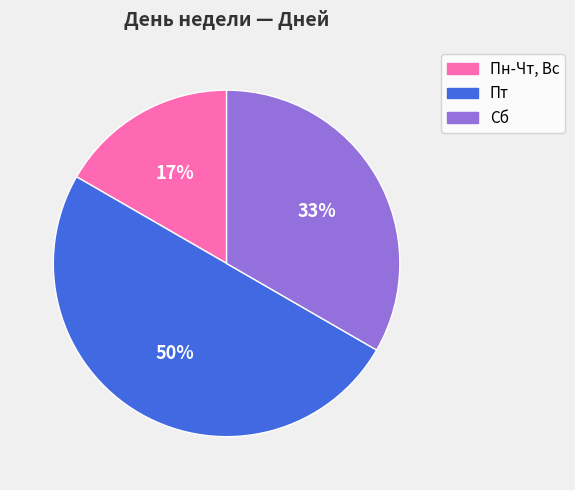

Does Сб represent more than half of the total?

No